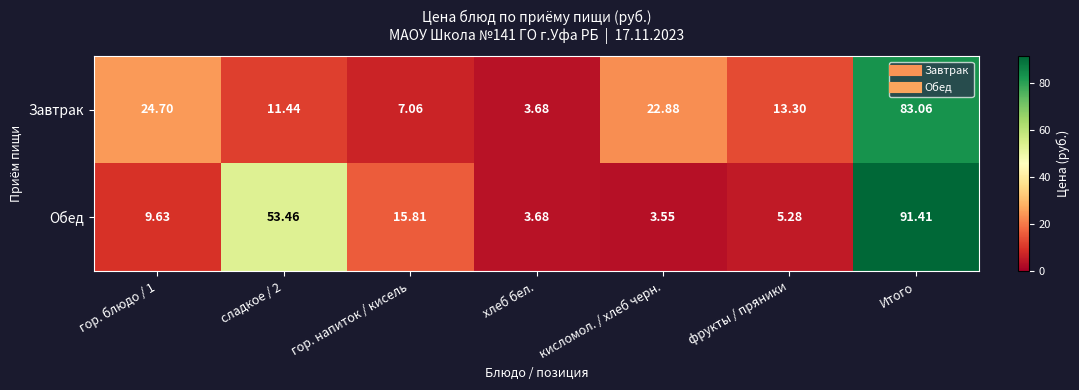

At which category does the chart reach its minimum across all series?

кисломол. / хлеб черн.